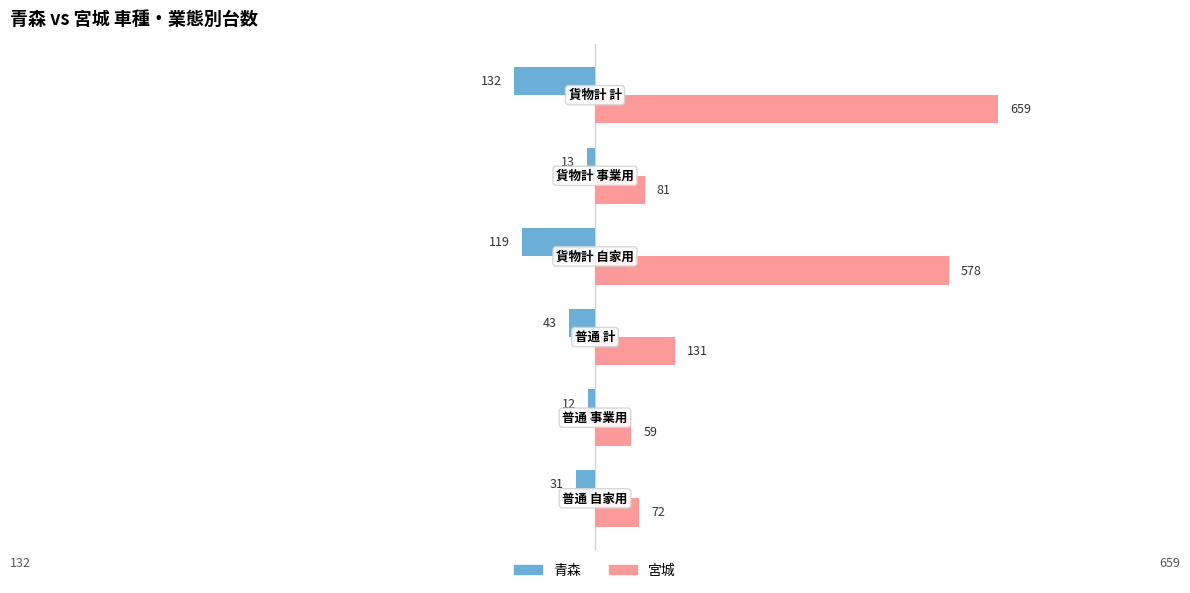

List the series in order of their peak value, lowest first.

青森, 宮城